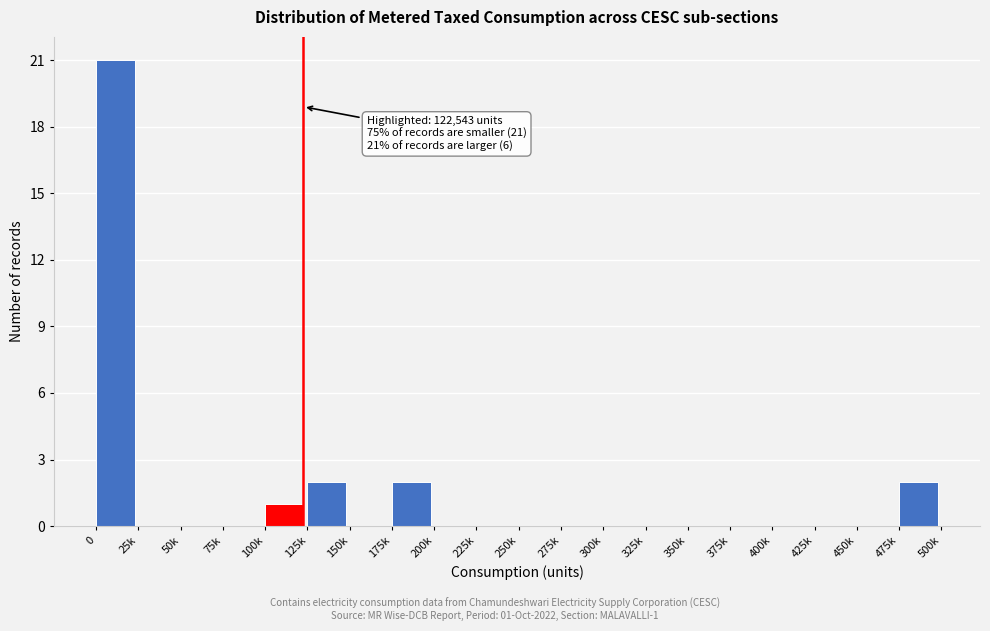

Reading left to right, extract all data points from this chart.

0=21	25k=0	50k=0	75k=0	100k=1	125k=2	150k=0	175k=2	200k=0	225k=0	250k=0	275k=0	300k=0	325k=0	350k=0	375k=0	400k=0	425k=0	450k=0	475k=2